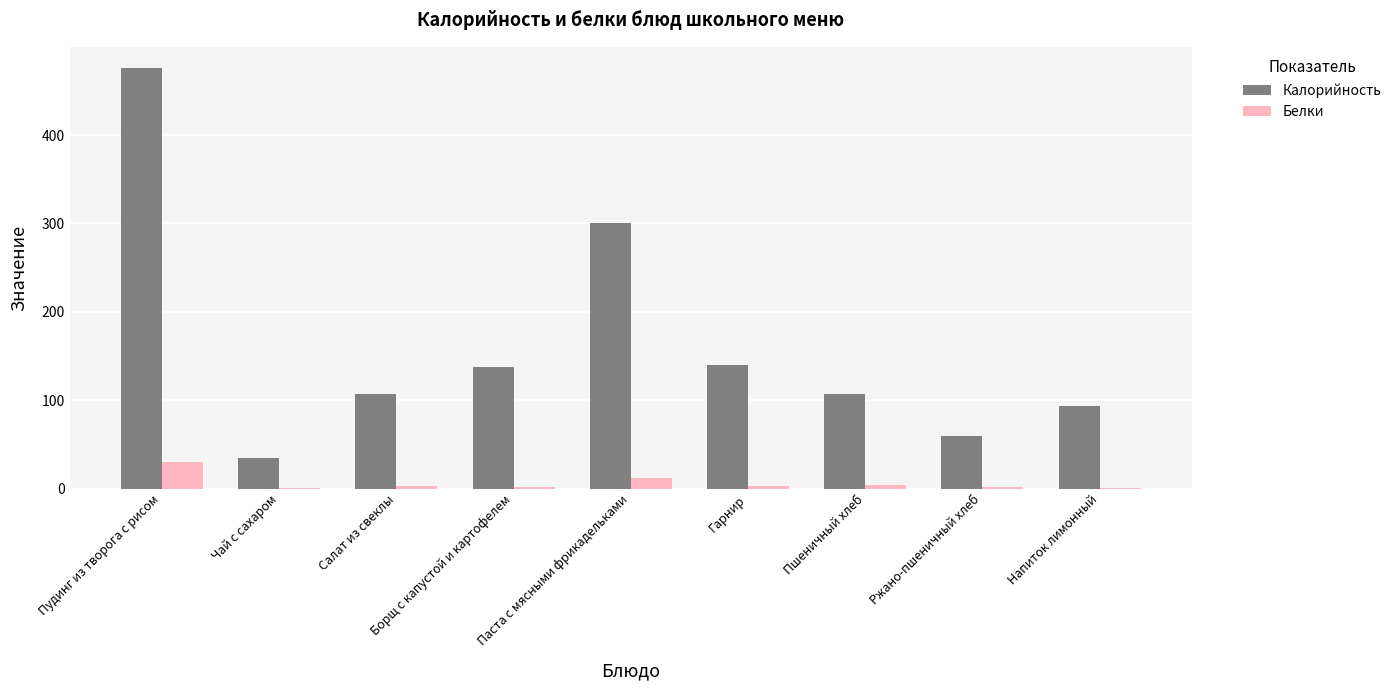

What is the sum of the Калорийность values at Гарнир and Борщ с капустой и картофелем?

277.7